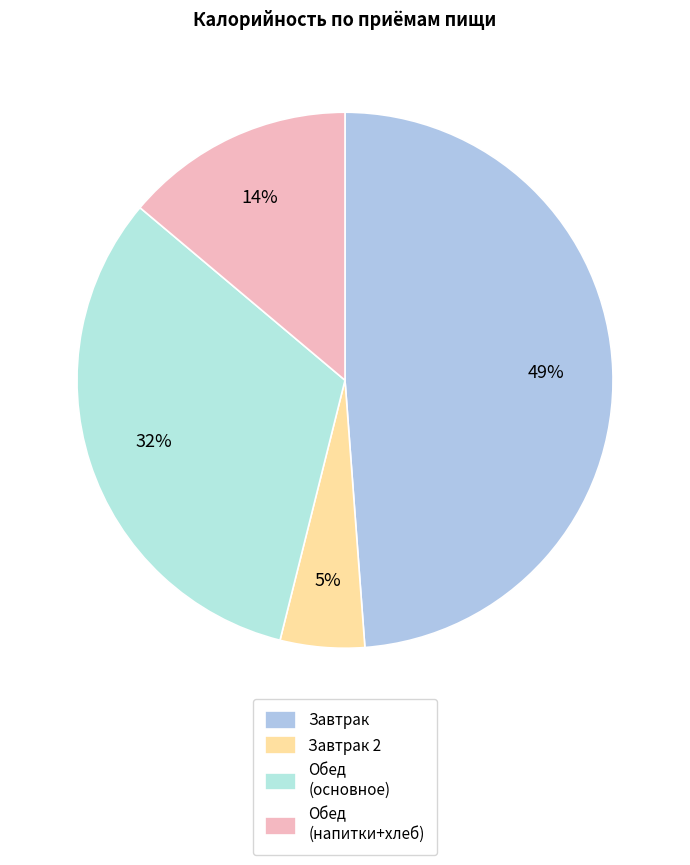

How many slices are in this pie chart?

4